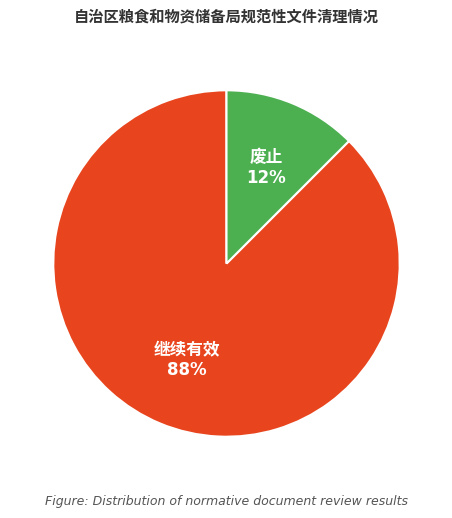

Is there a majority slice in this chart?

Yes